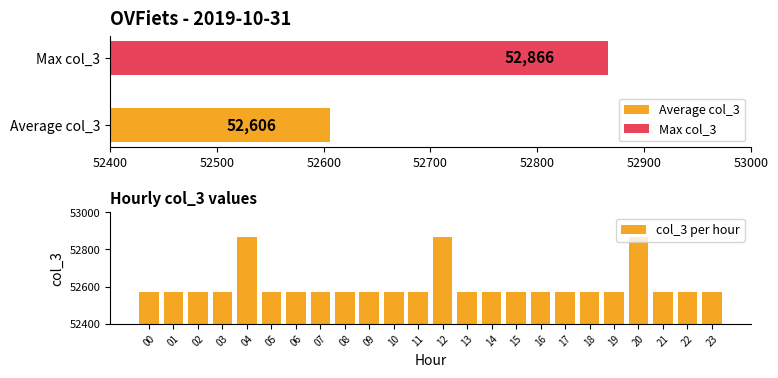

Which has a higher value, 18 or 21?

18